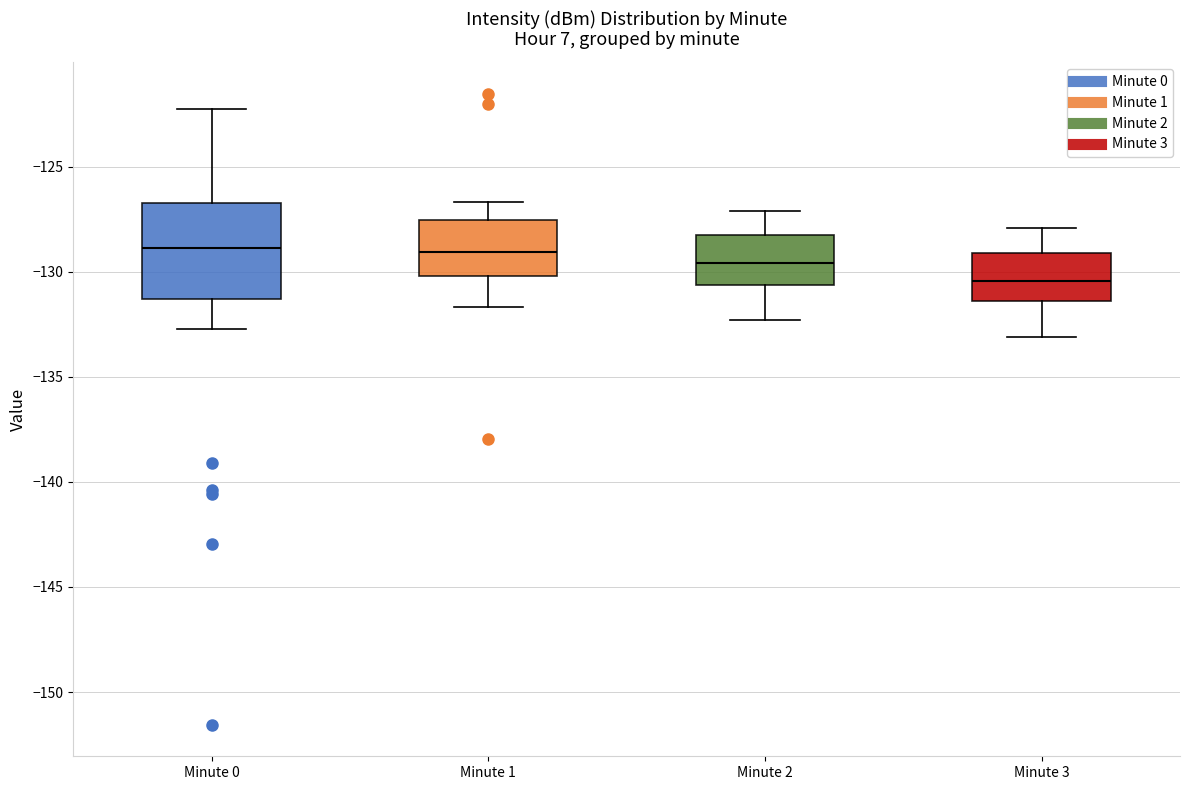

Reading left to right, transcribe this box plot: for each box, give where its median line is, the range the box spans, and where its two whiskers end, as read against the y-axis. The values are not printed on the chart, so give them approximately, as read against the axis.

Minute 0: median -129.0, box -131.5 to -126.5, whiskers -132.5 to -122.5
Minute 1: median -129.0, box -130.0 to -127.5, whiskers -131.5 to -126.5
Minute 2: median -129.5, box -130.5 to -128.0, whiskers -132.5 to -127.0
Minute 3: median -130.5, box -131.5 to -129.0, whiskers -133.0 to -128.0